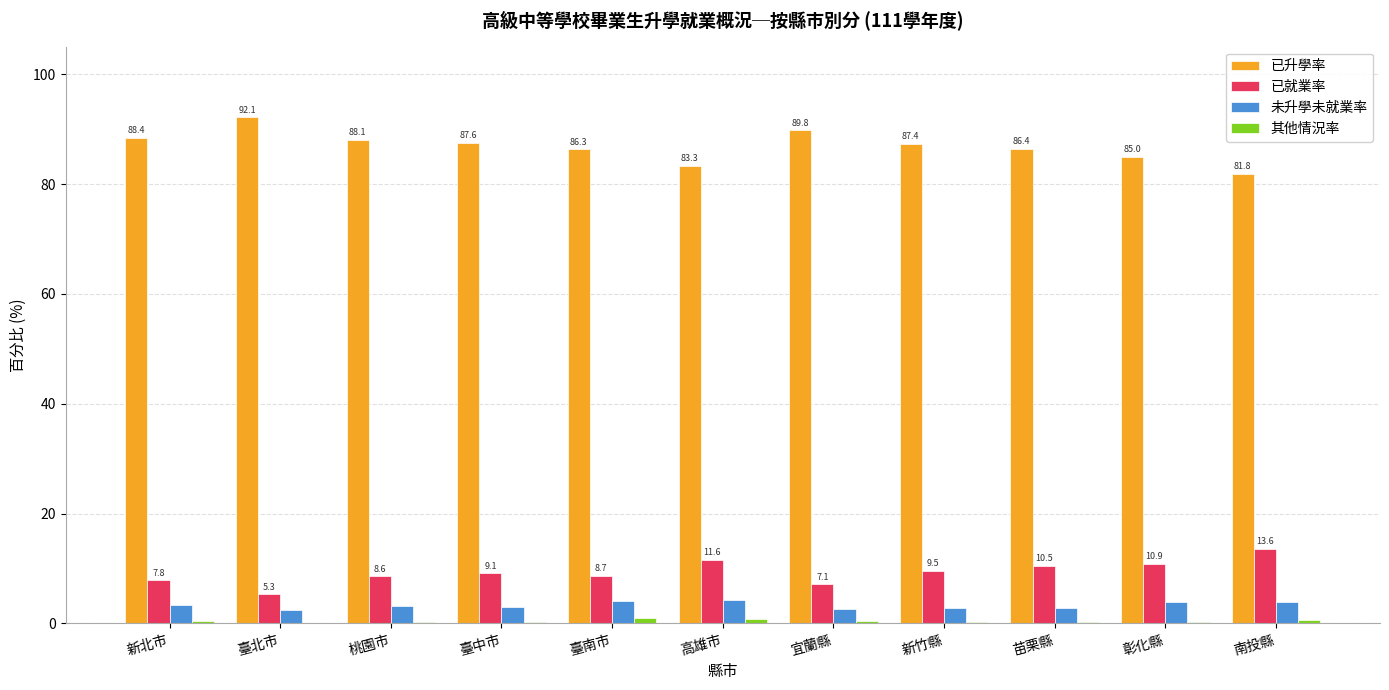

Which series has the largest total across all categories?

已升學率